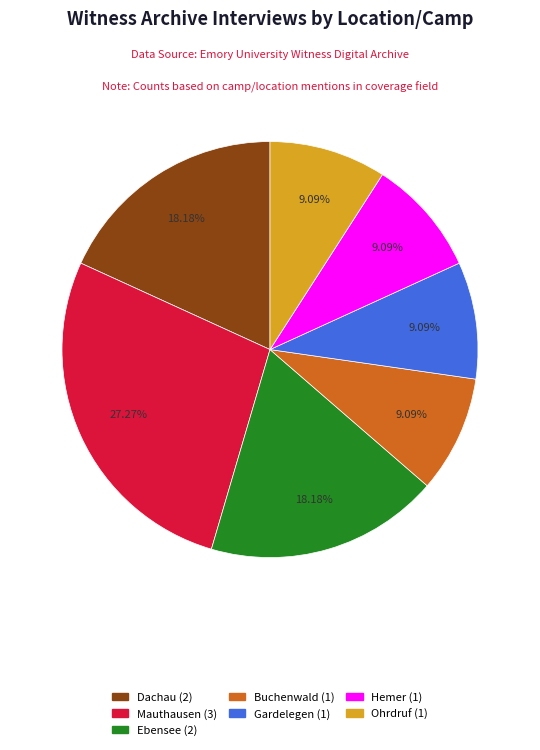

Does Gardelegen represent more than half of the total?

No